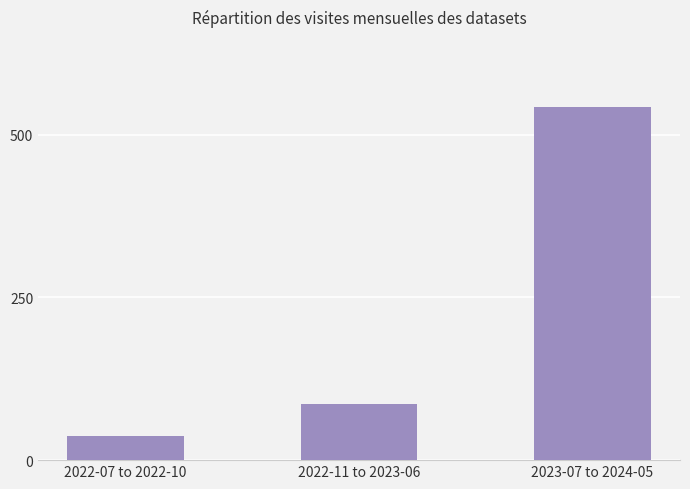

Reading left to right, extract all data points from this chart.

37	86	542